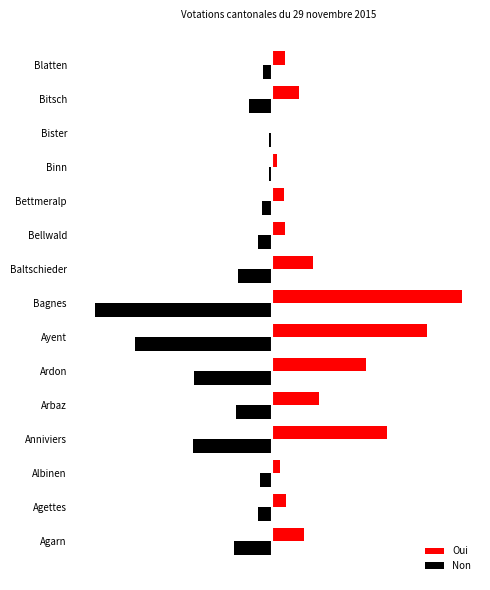

List the labels in order of Non value, largest first.

Binn, Bister, Blatten, Bettmeralp, Albinen, Agettes, Bellwald, Bitsch, Baltschieder, Arbaz, Agarn, Ardon, Anniviers, Ayent, Bagnes